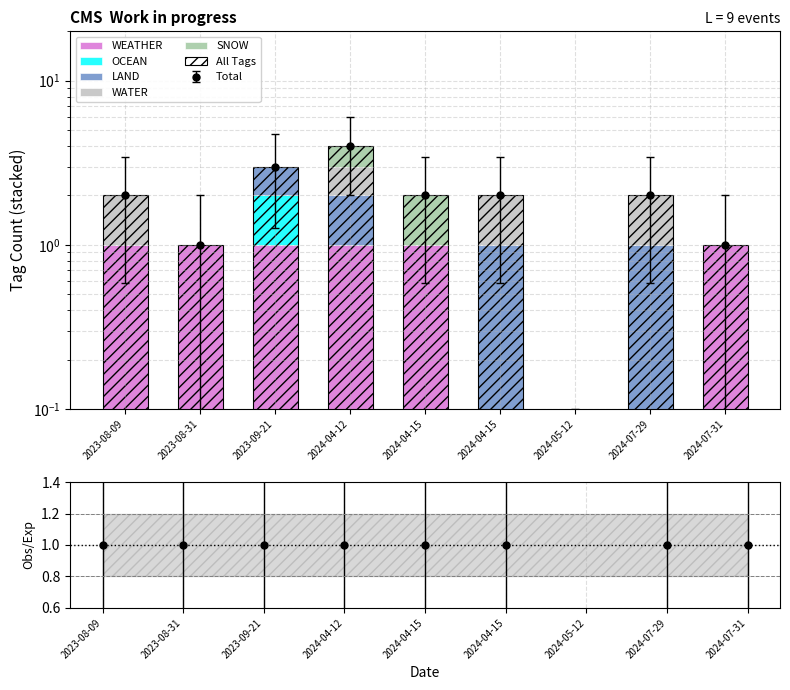

What is the sum of the WEATHER values at 2024-04-12 and 2024-05-12?

1